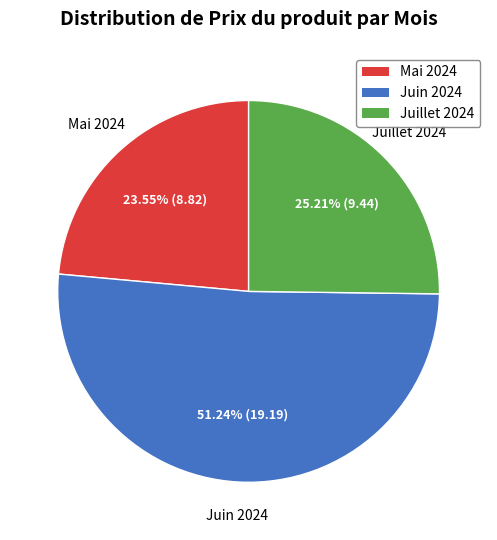

Count the number of slices in the pie.

3